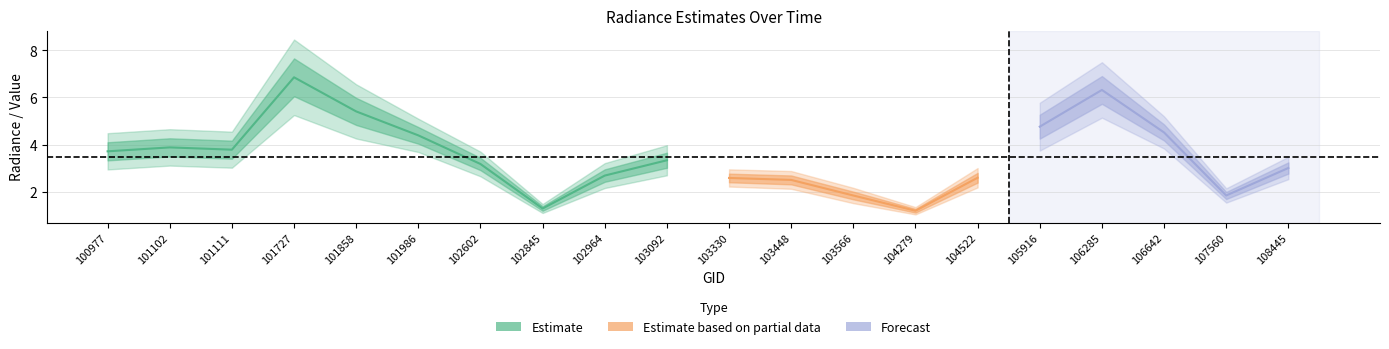

At which category is the sum across all series the highest?

101727